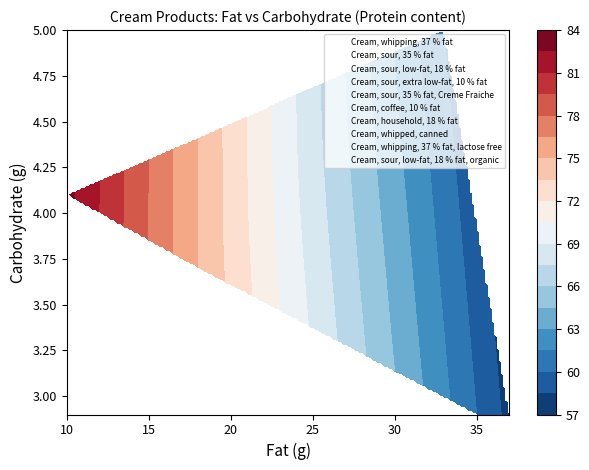

How many data points in Cream, whipping, 37 % fat, lactose free are above 37?

1